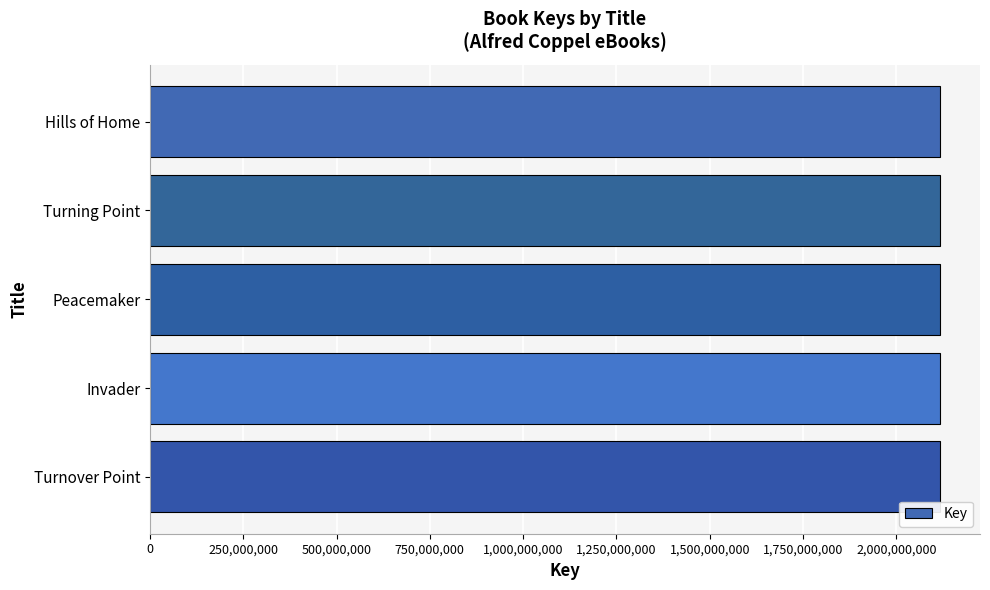

What is the greatest value displayed?

2117923790